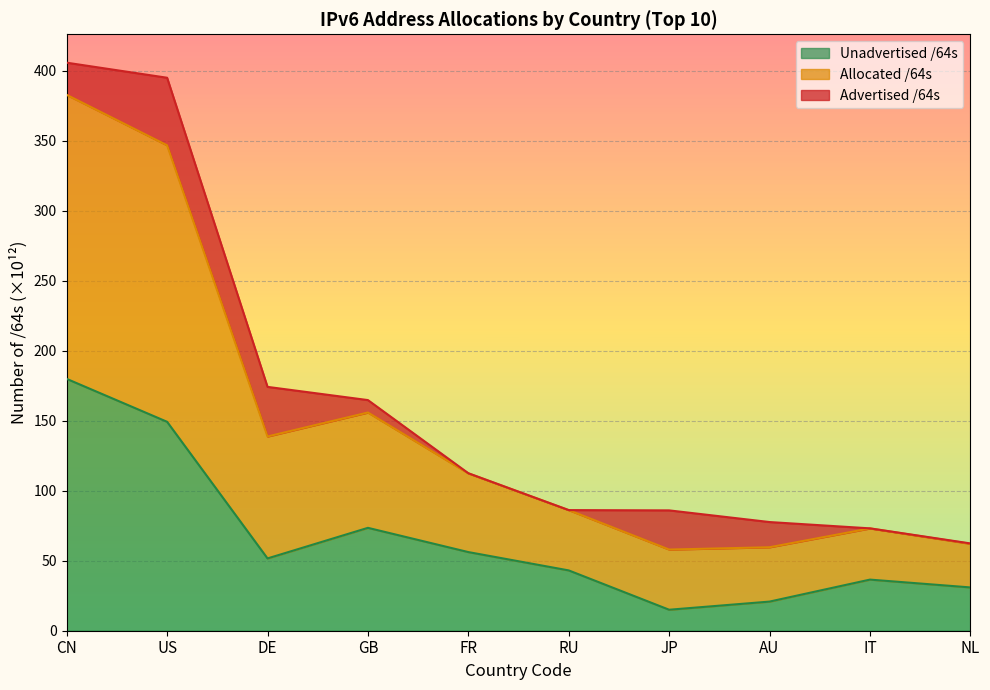

How many data points in Allocated /64s are above 112?

5